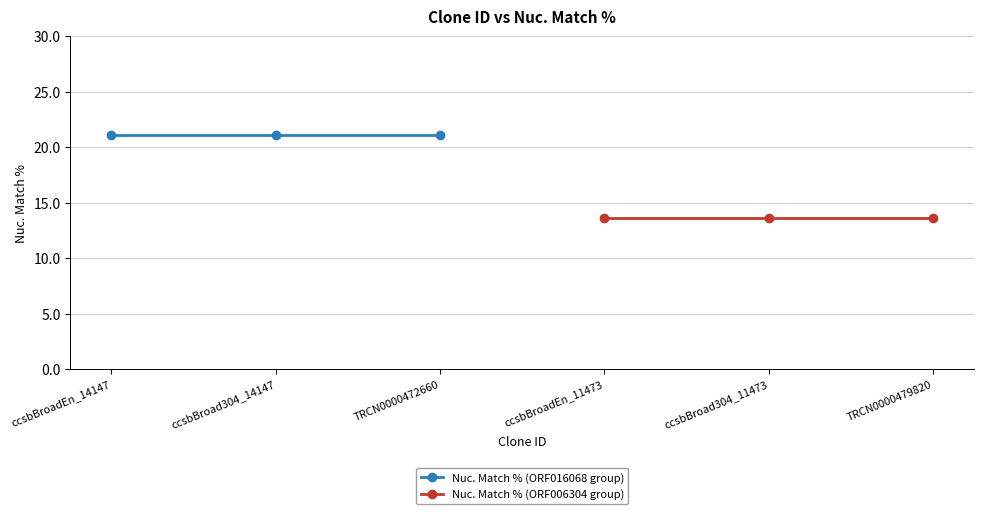

What are all the series names shown in the legend?

Nuc. Match % (ORF016068 group), Nuc. Match % (ORF006304 group)